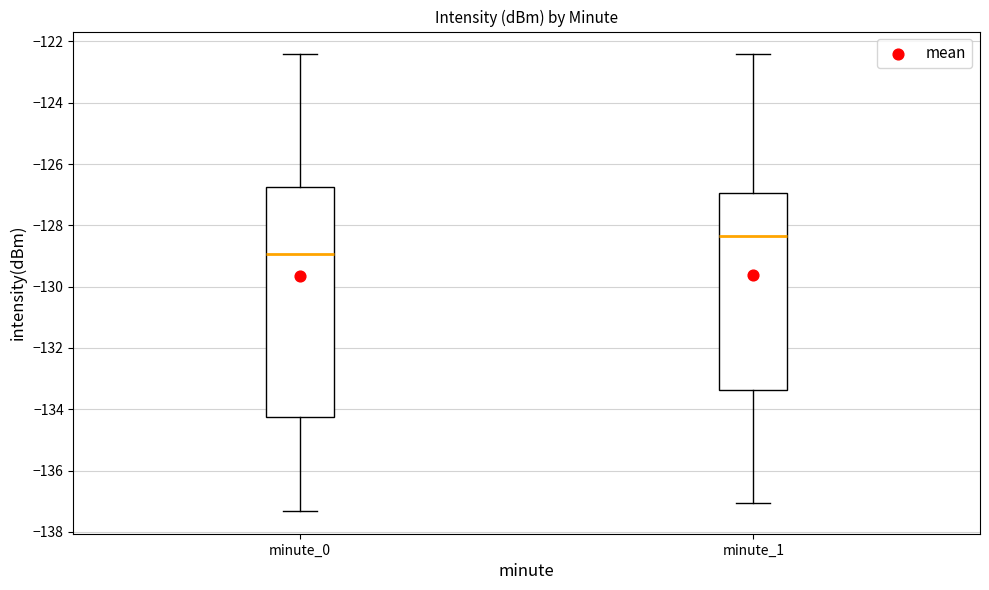

Reading left to right, transcribe this box plot: for each box, give where its median line is, the range the box spans, and where its two whiskers end, as read against the y-axis. The values are not printed on the chart, so give them approximately, as read against the axis.

minute_0: median -129.0, box -134.2 to -126.8, whiskers -137.4 to -122.4
minute_1: median -128.4, box -133.4 to -127.0, whiskers -137.0 to -122.4